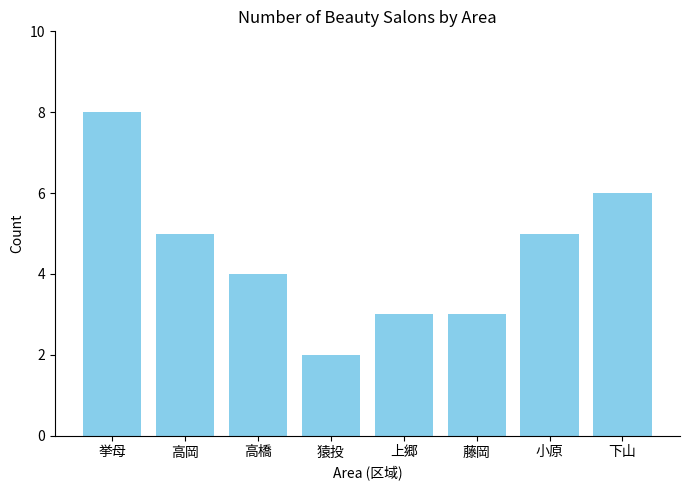

Between 小原 and 猿投, which is larger?

小原